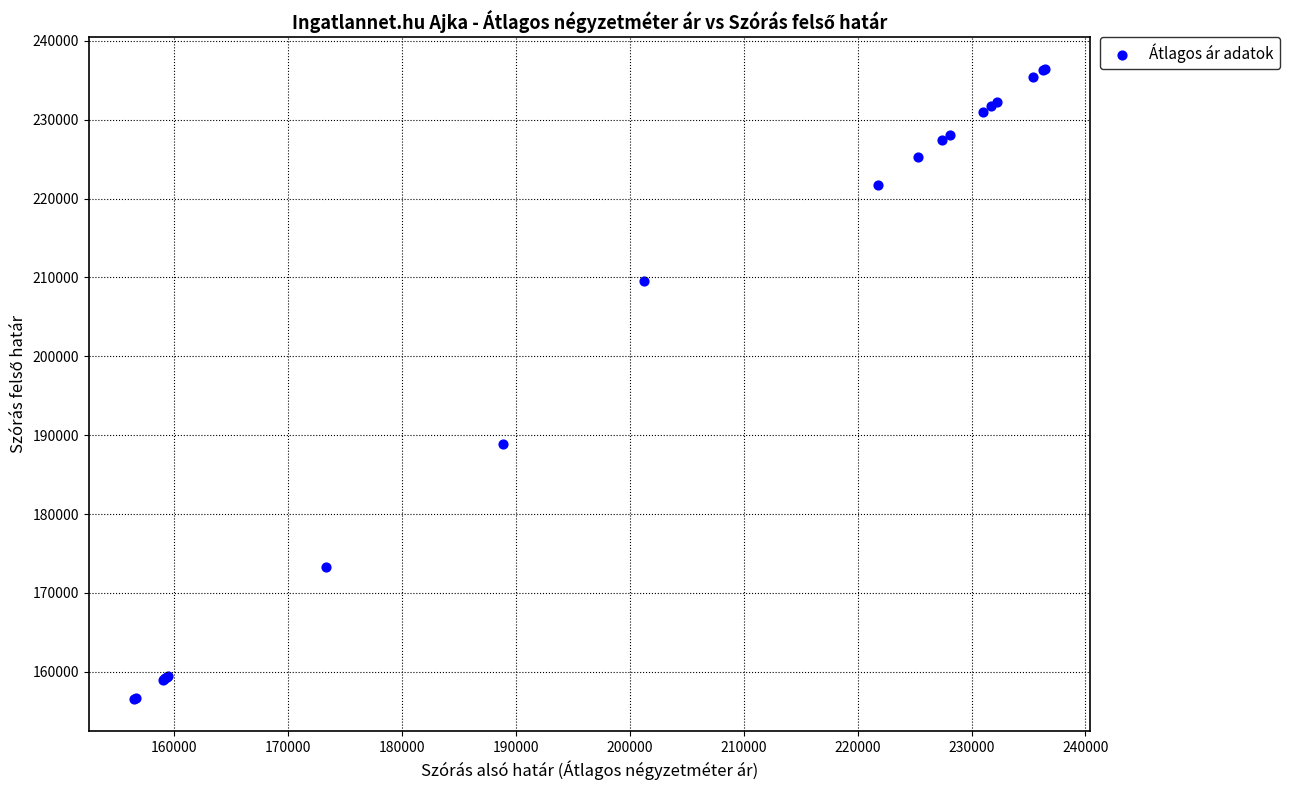

What Y value in the scatter plot is closest to 196469?

188872